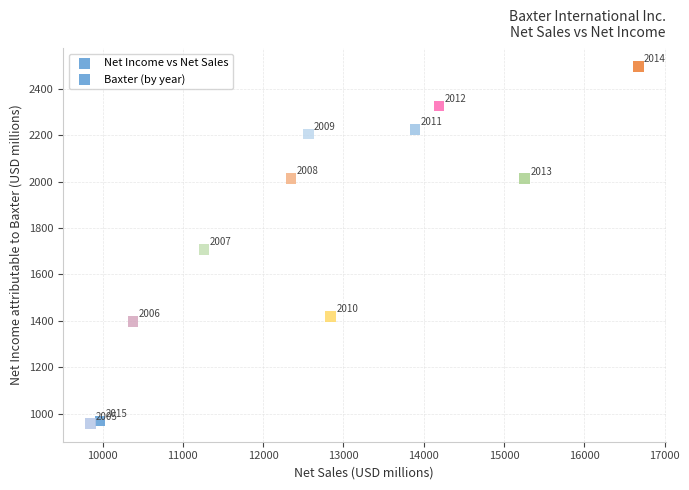

What Y value in the scatter plot is closest to 1726?

1707